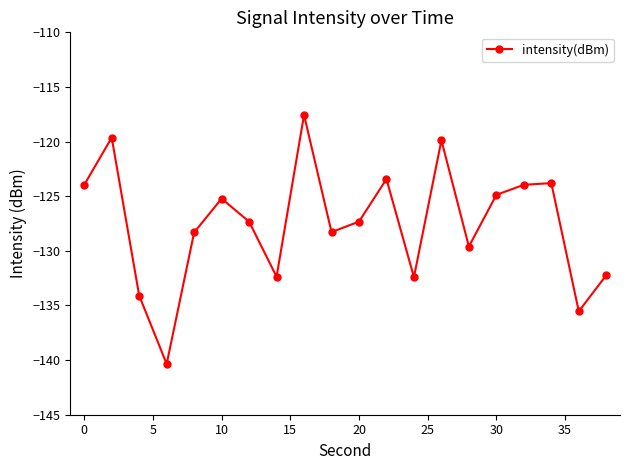

How many data points does each series have?

20